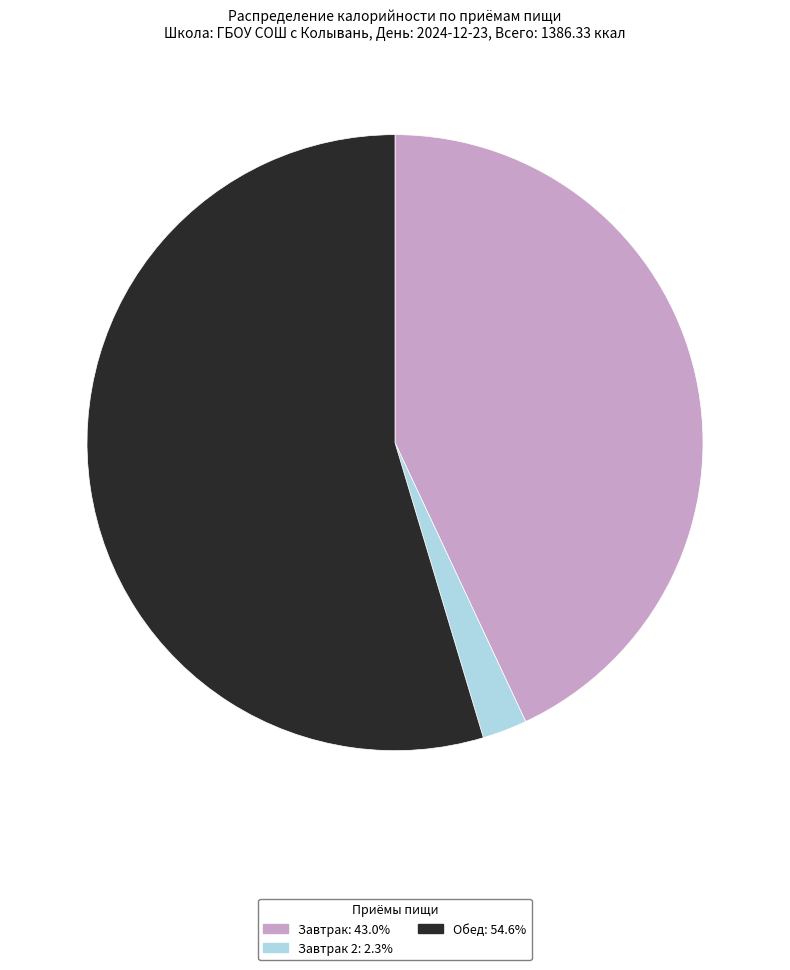

Does any single category account for the majority?

Yes